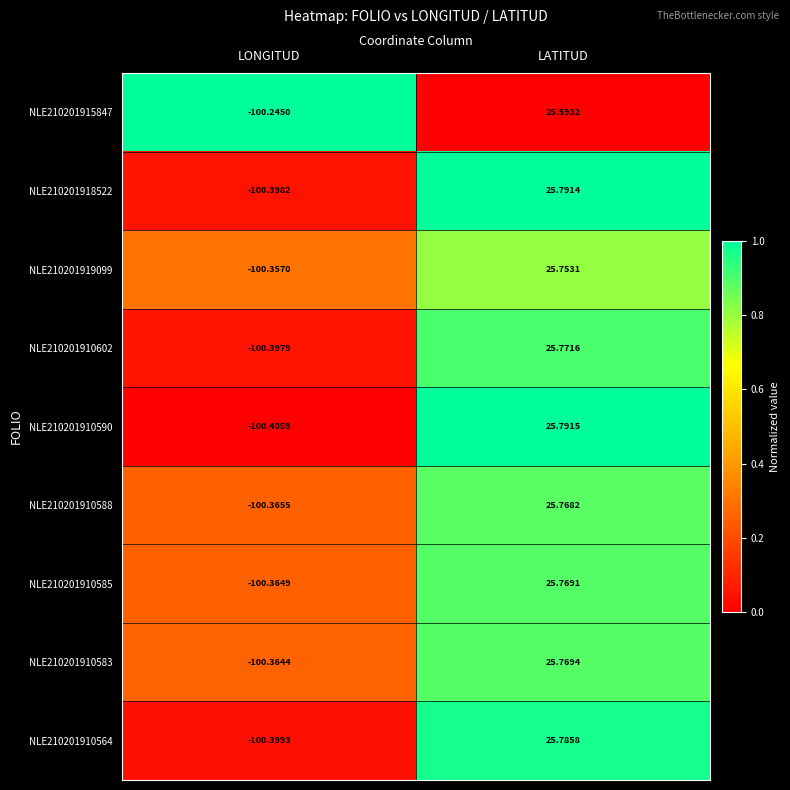

At LATITUD, list the series in order from smallest to largest.

NLE210201915847, NLE210201919099, NLE210201910588, NLE210201910585, NLE210201910583, NLE210201910602, NLE210201910564, NLE210201918522, NLE210201910590